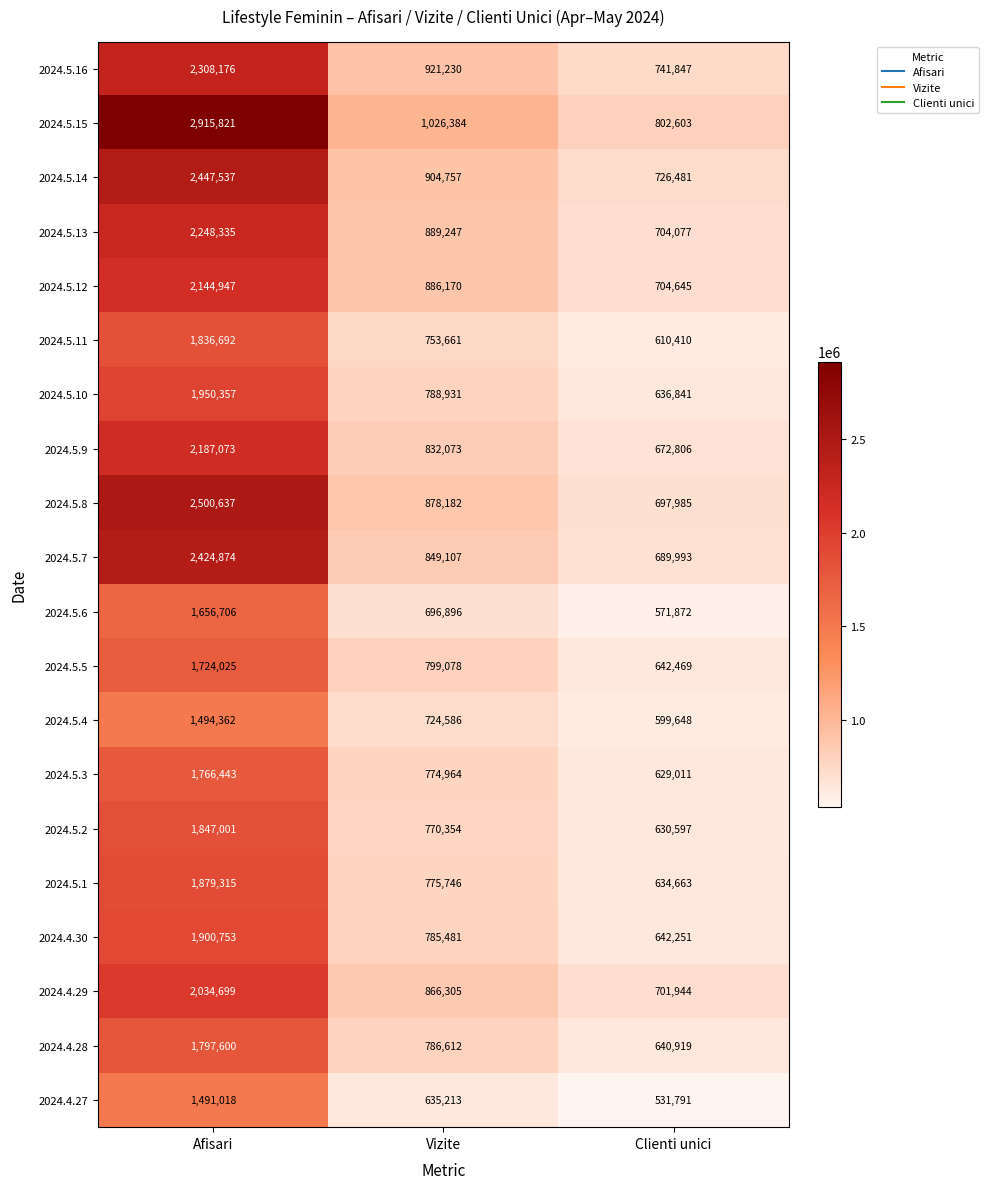

What is the difference between the 2024.5.9 values at Afisari and Clienti unici?

1514267